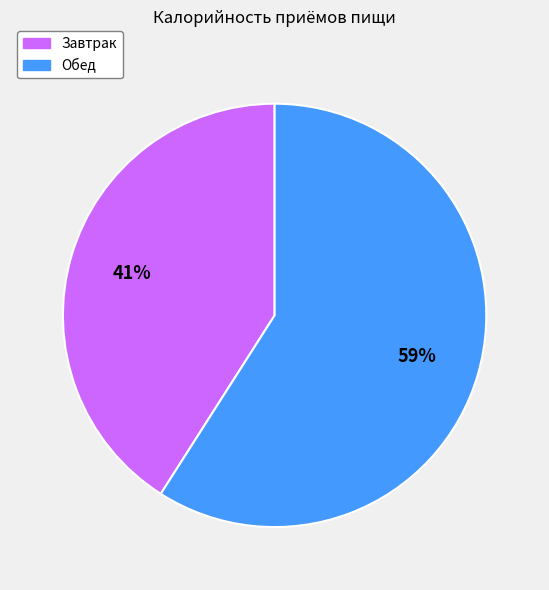

Rank the categories by value from lowest to highest.

Завтрак, Обед